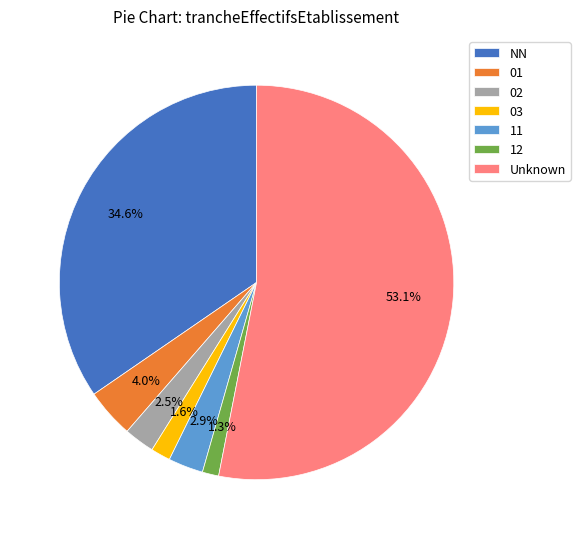

What is the ratio of the value at 03 to the value at 02?

0.6